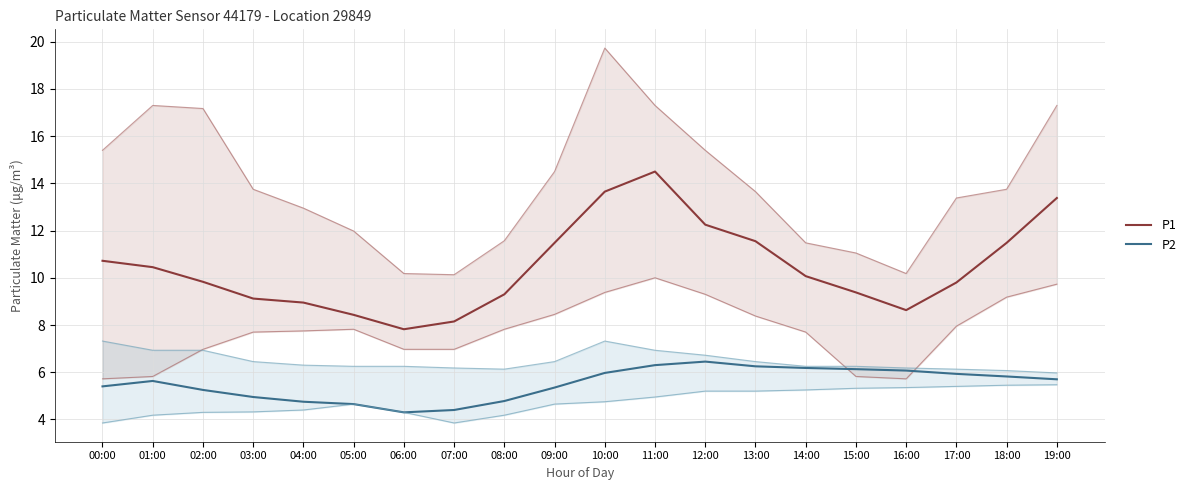

True or false: P1 and P2 intersect in this chart.

False